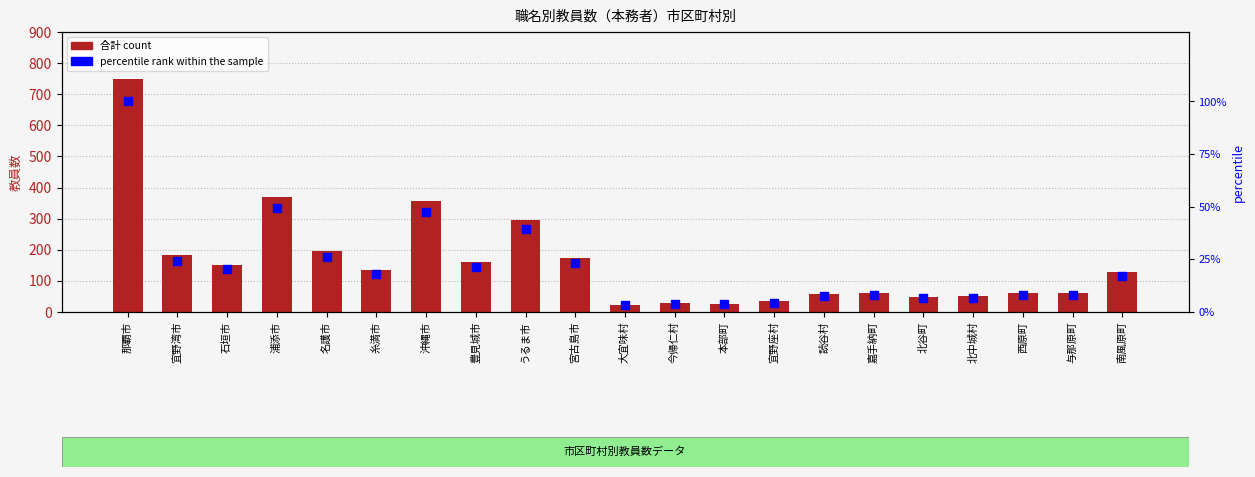

Which series contains the lowest Y value?

percentile rank within the sample